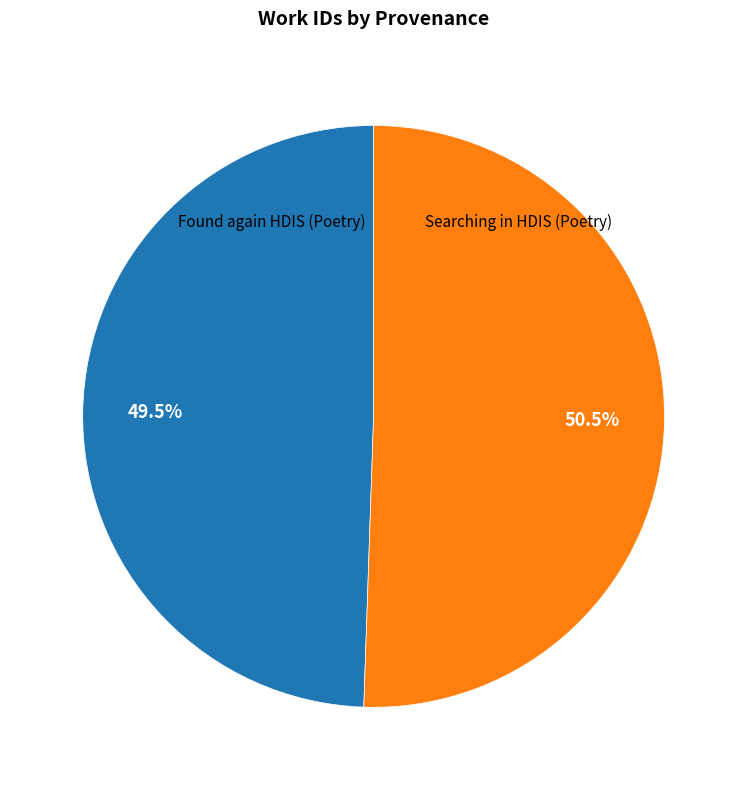

Count the number of slices in the pie.

2